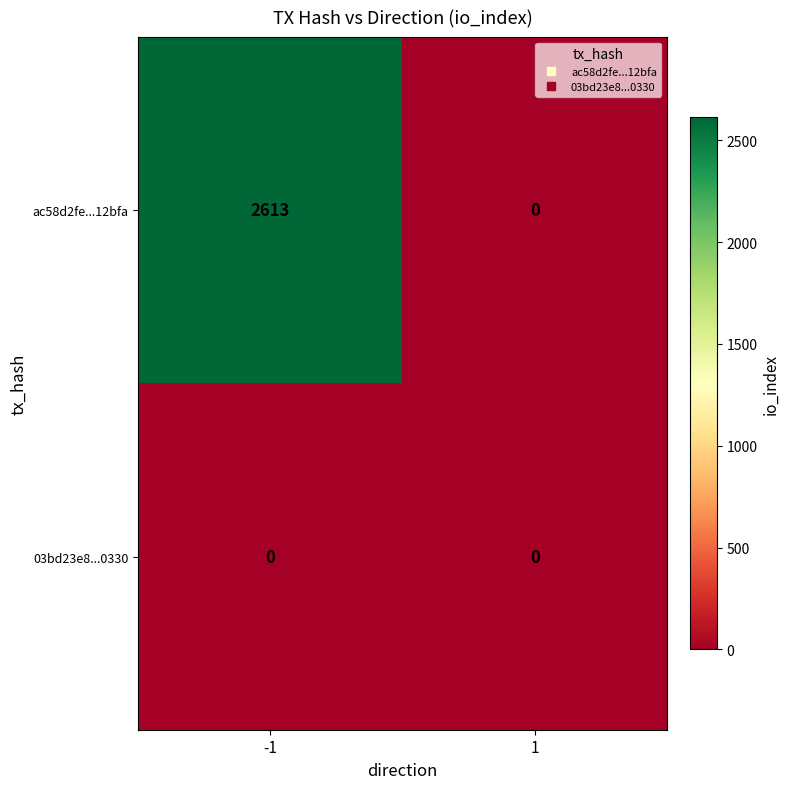

Reading left to right, extract all data points from this chart.

ac58d2fe...12bfa: 2613	0
03bd23e8...0330: 0	0